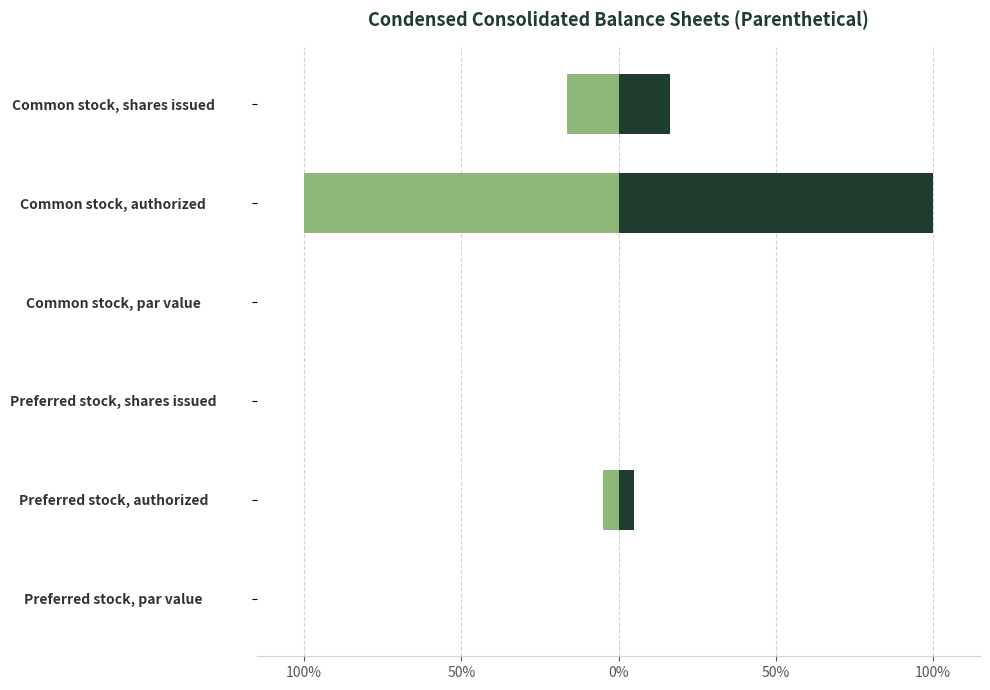

Which series has the largest total across all categories?

Dec. 31, 2018